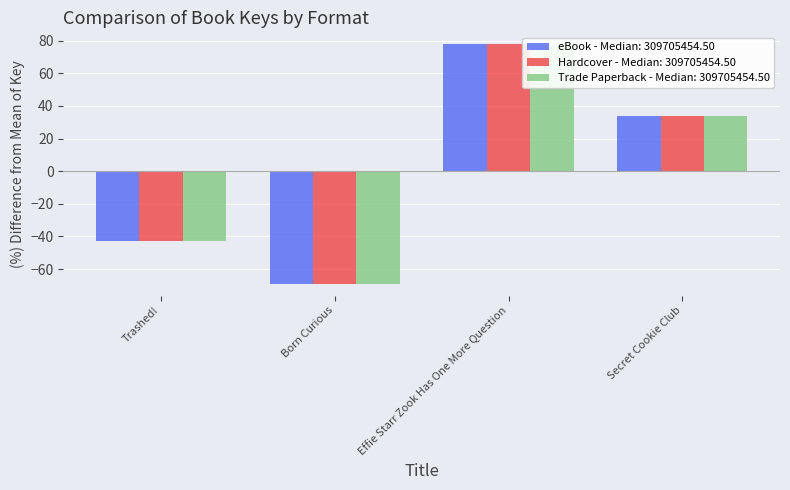

The eBook series shows -26.9 at Trashed!. True or false?

False